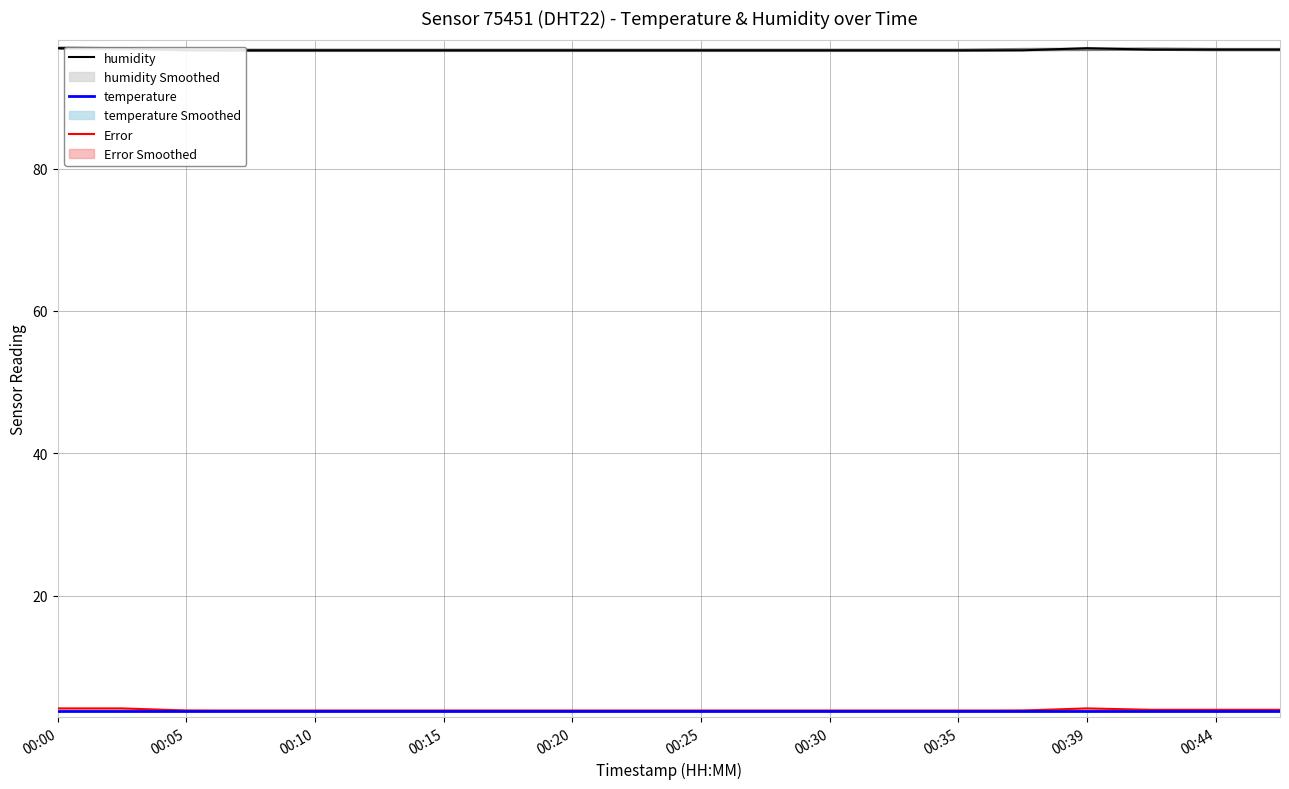

What is the difference between the maximum and minimum values in the humidity series?

0.3